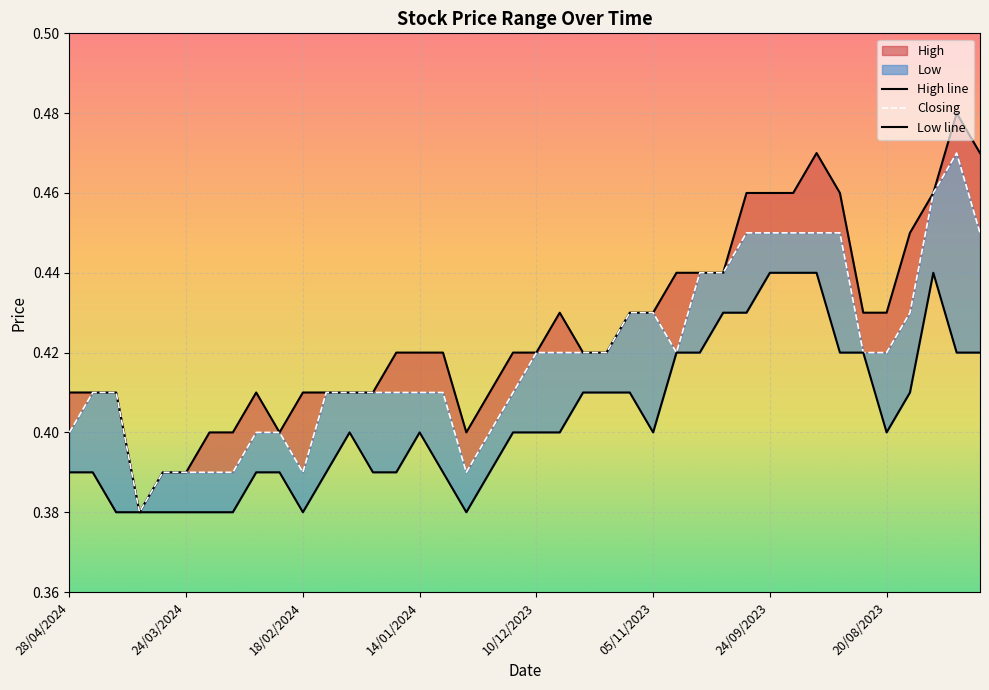

Rank the series by their maximum value, from lowest to highest.

Low, Closing, High